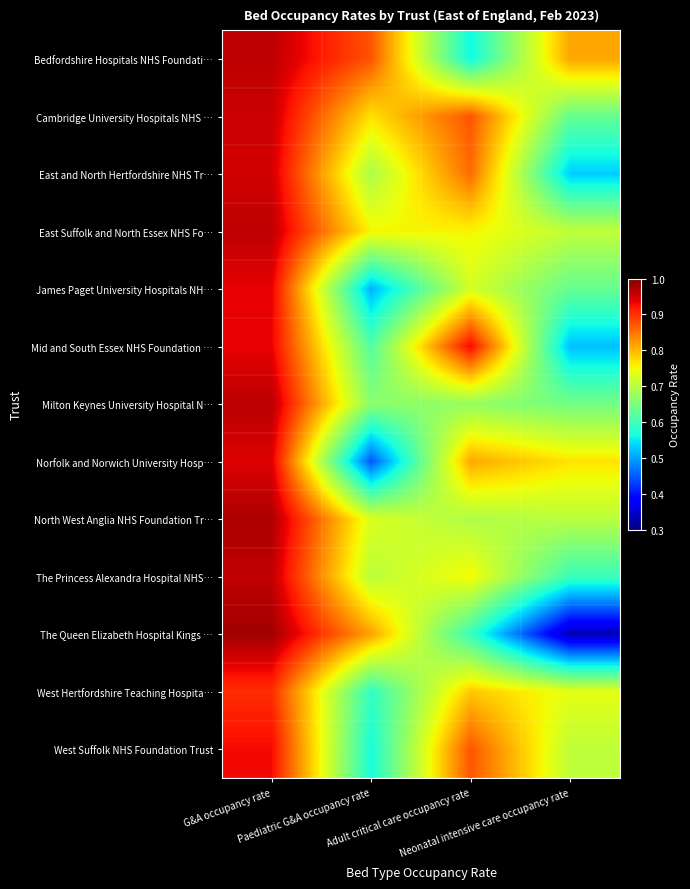

What is the difference between the highest and lowest values at Paediatric G&A occupancy rate?

0.4